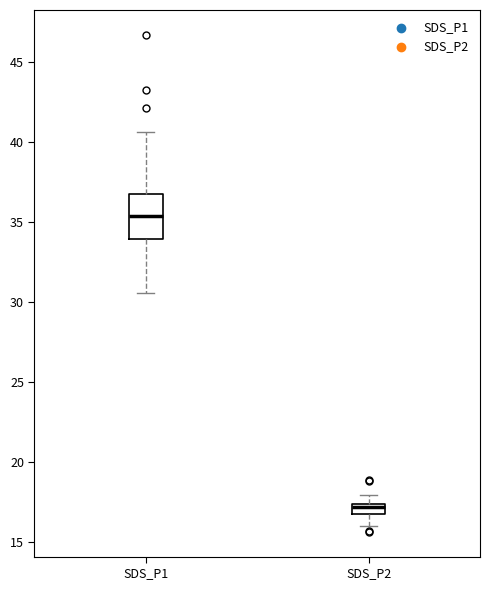

Comparing the boxes themselves (not the whiskers), which one is the tallest?

SDS_P1